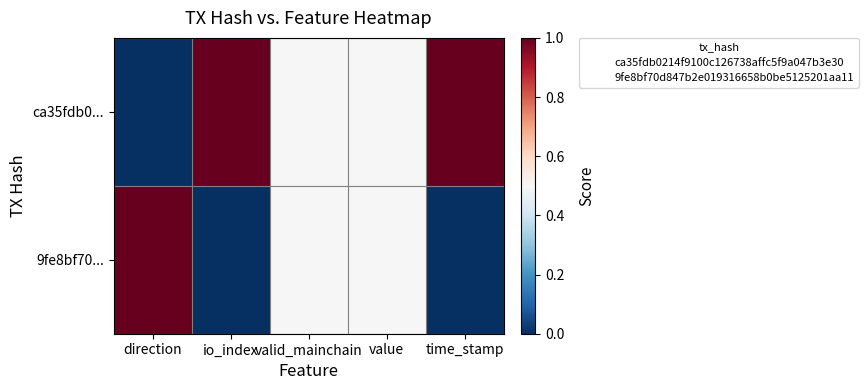

Reading left to right, transcribe all the data shown in this chart.

ca35fdb0...: direction=0.0	io_index=1.0	valid_mainchain=0.5	value=0.5	time_stamp=1.0
9fe8bf70...: direction=1.0	io_index=0.0	valid_mainchain=0.5	value=0.5	time_stamp=0.0